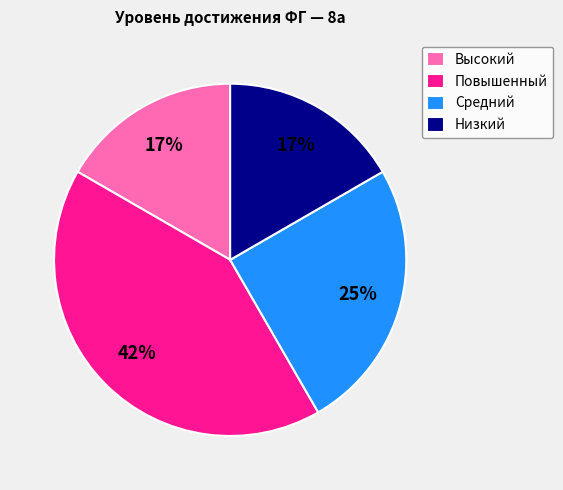

To the nearest percent, what is the difference between the largest and smallest slice percentages?

25%